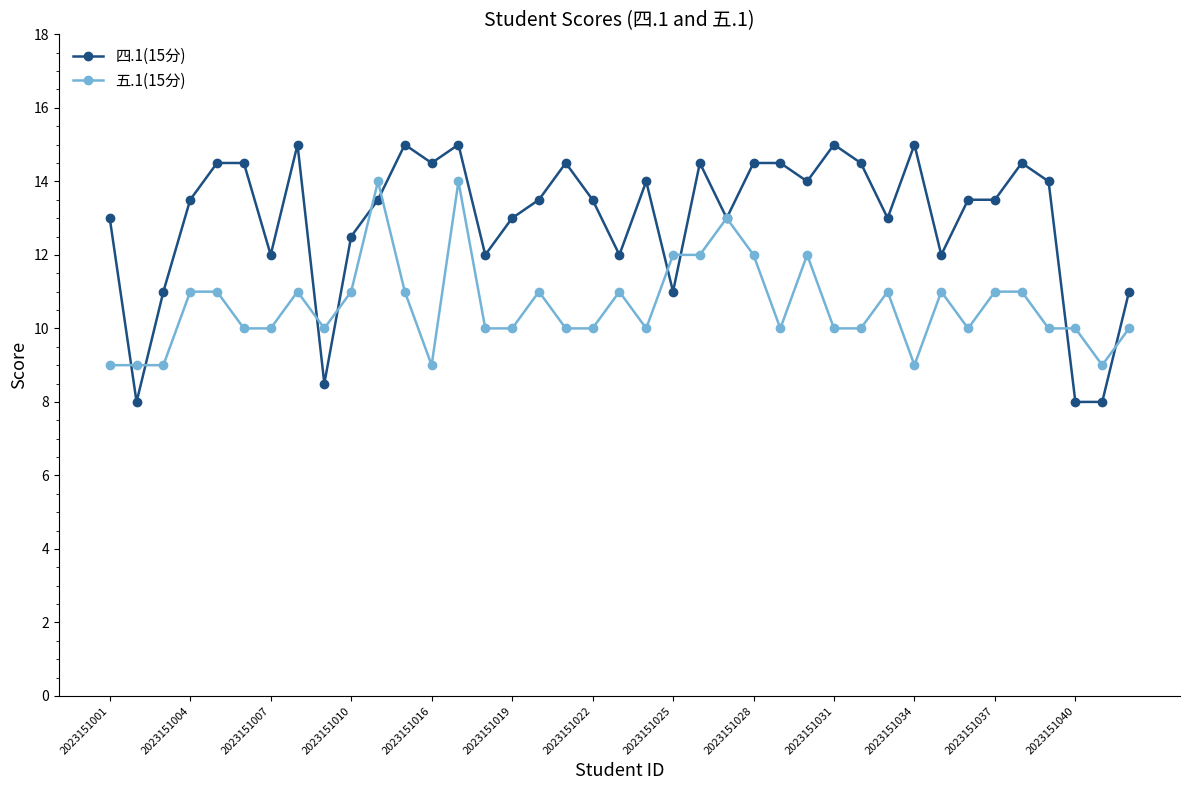

What is the value of the 五.1(15分) point at the 11th from the left?

14.0